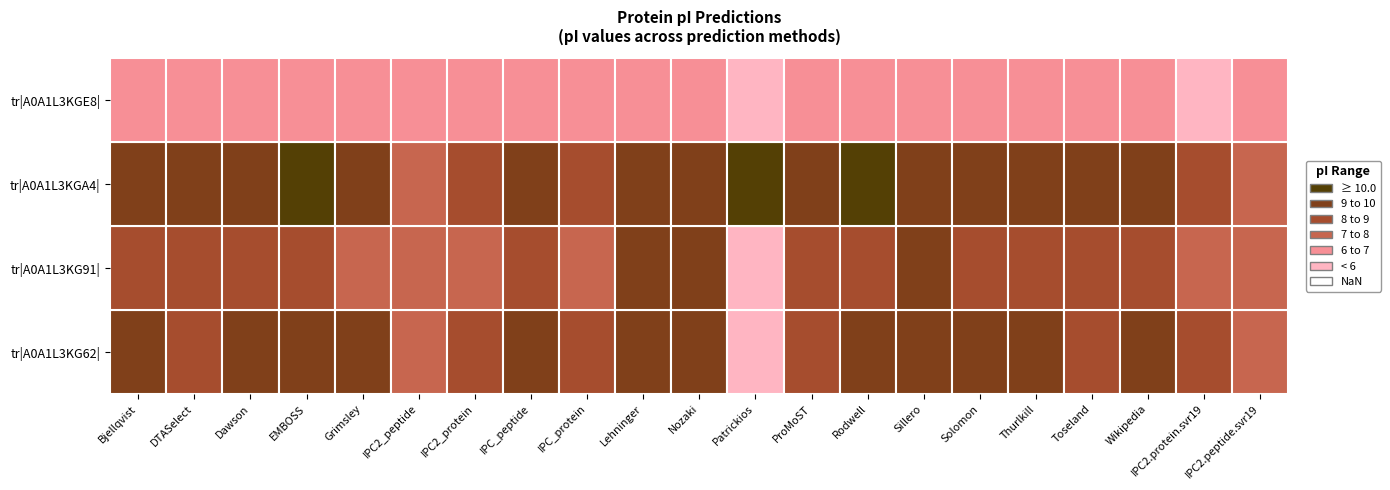

What is the difference between the maximum and minimum values in the tr|A0A1L3KGA4| series?

2.8